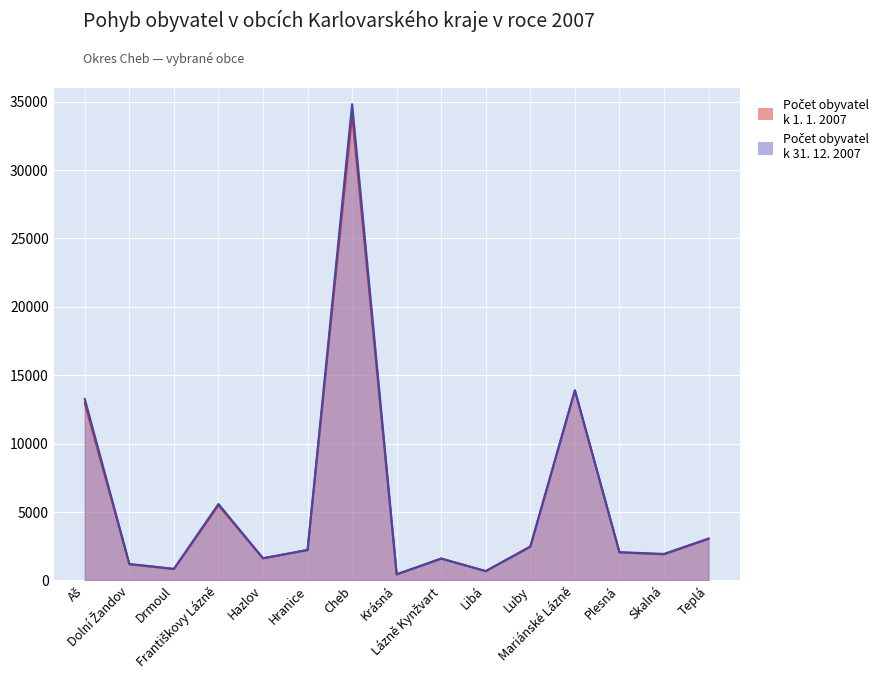

How many times do Počet obyvatel k 1. 1. 2007 and Počet obyvatel k 31. 12. 2007 cross each other?

4